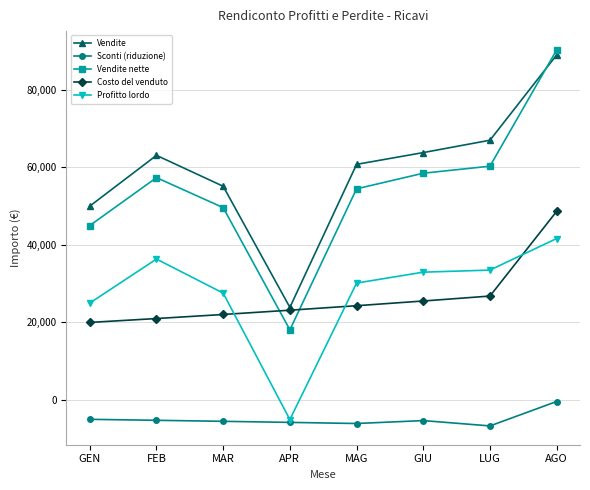

Which series has the largest total across all categories?

Vendite